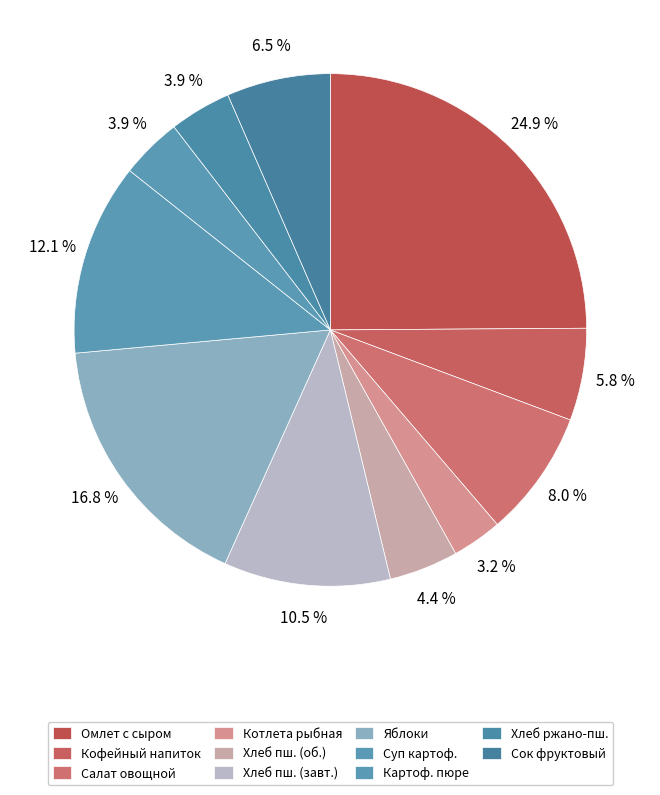

How many segments does this pie chart have?

11